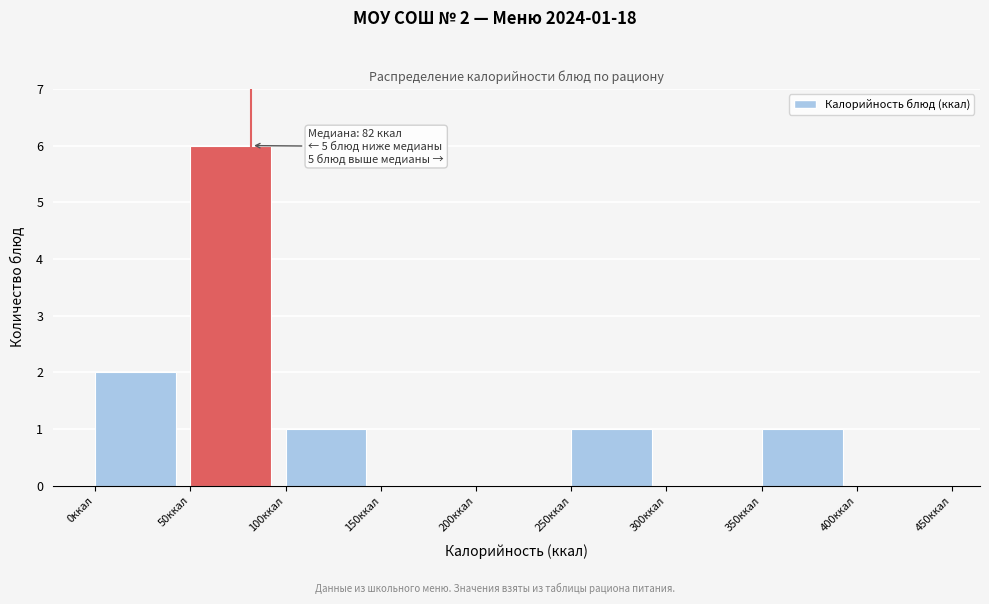

Over which range of the x-axis is the bar tallest?

50 to 100